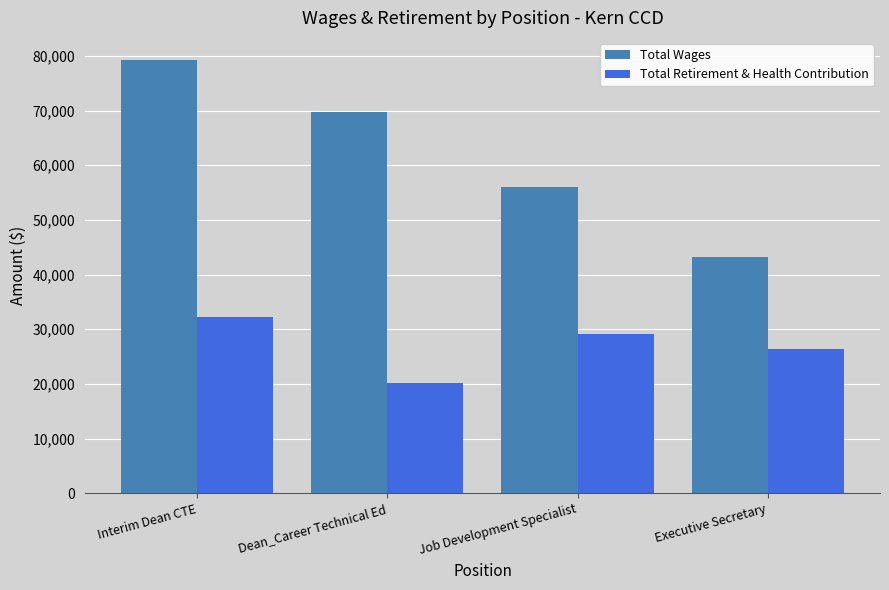

What is the value of the Total Retirement & Health Contribution bar at the 4th from the left?

26347